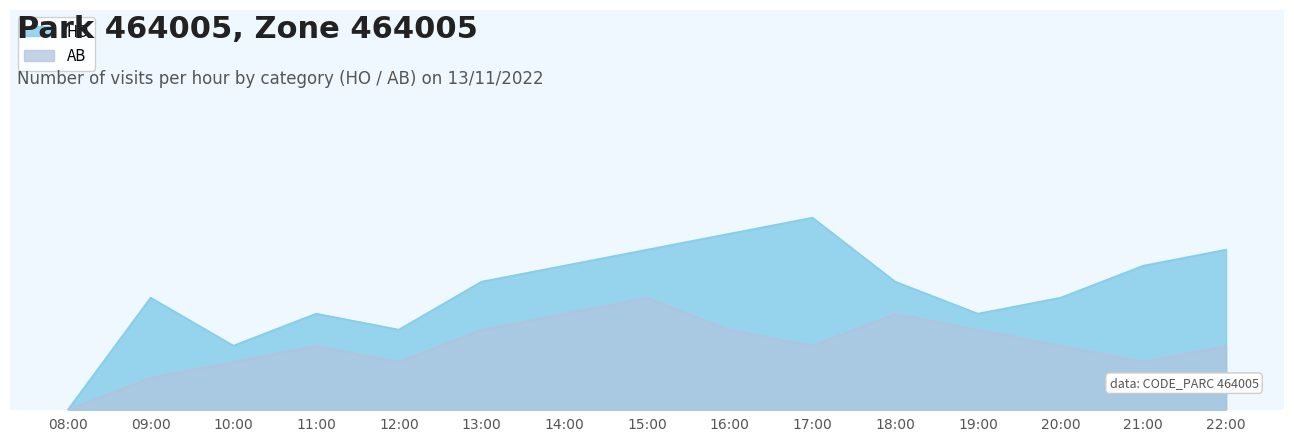

Which series has the largest total across all categories?

HO